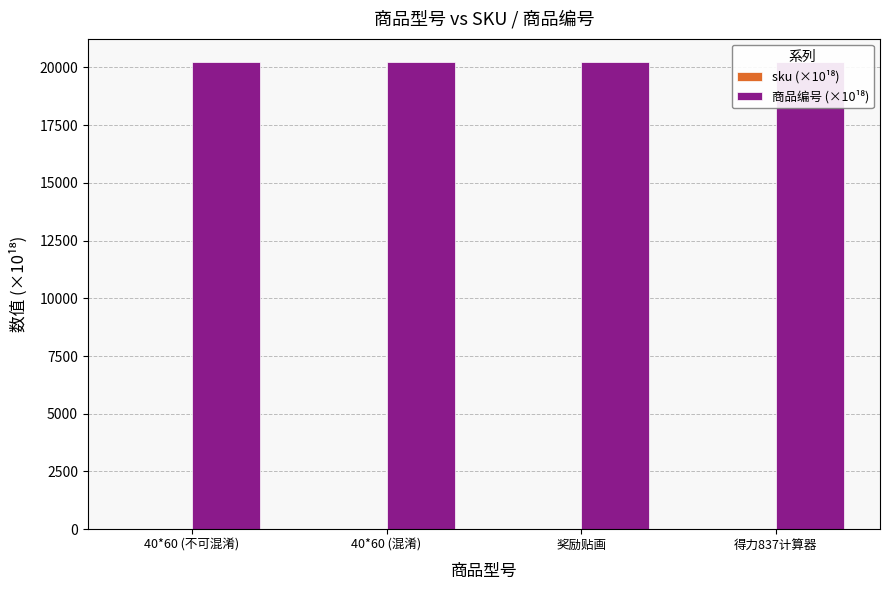

True or false: sku (×10¹⁸) has a value of 2.3 at 得力837计算器.

False